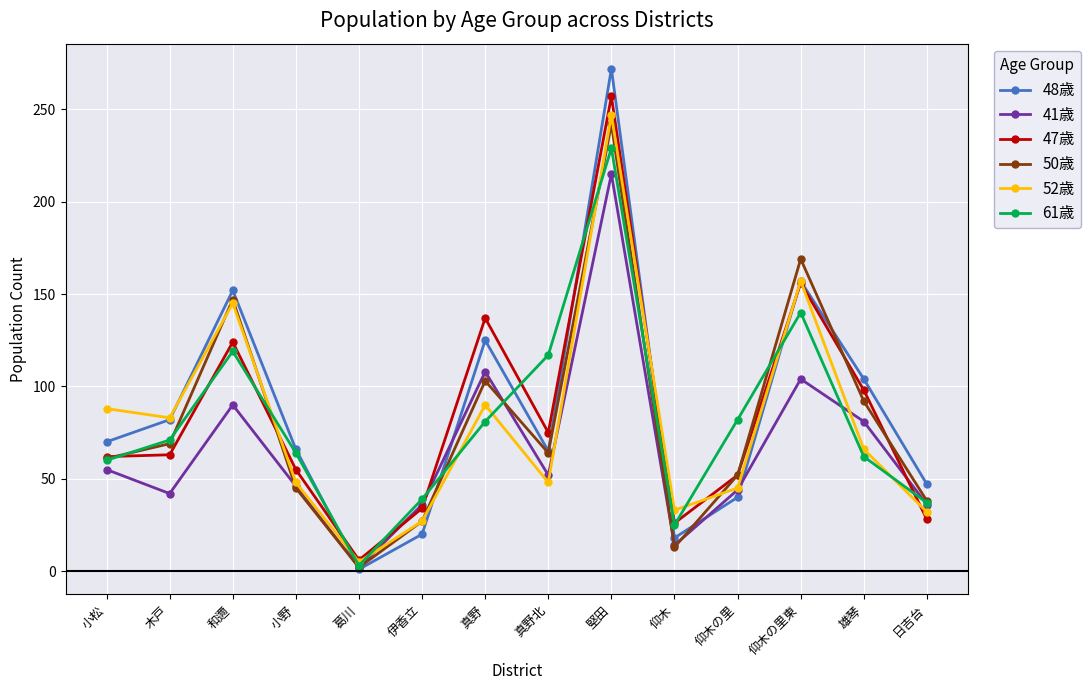

After their last crossing, which series has the higher values: 50歳 or 47歳?

50歳